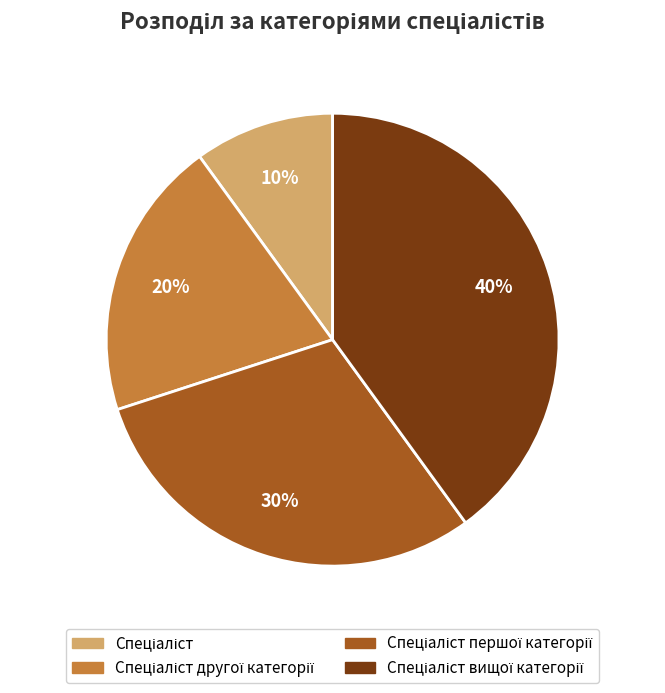

To the nearest percent, what is the average slice percentage?

25%